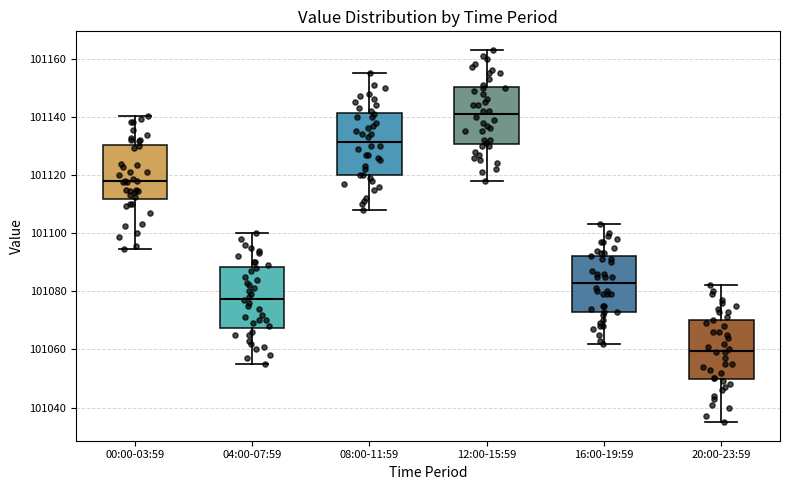

Where does the median line of the box for 00:00-03:59 sit on the y-axis? The values are not printed on the chart, so give them approximately, as read against the axis.

101118